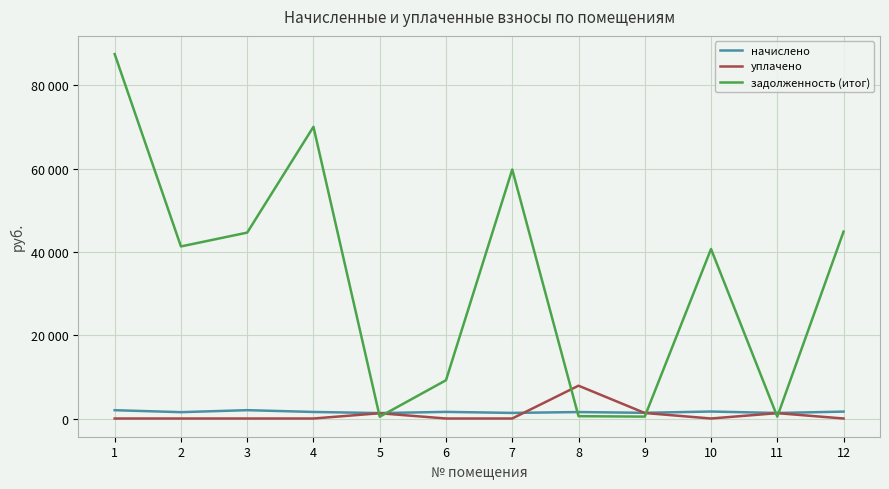

At which category does начислено reach its first local peak?

3